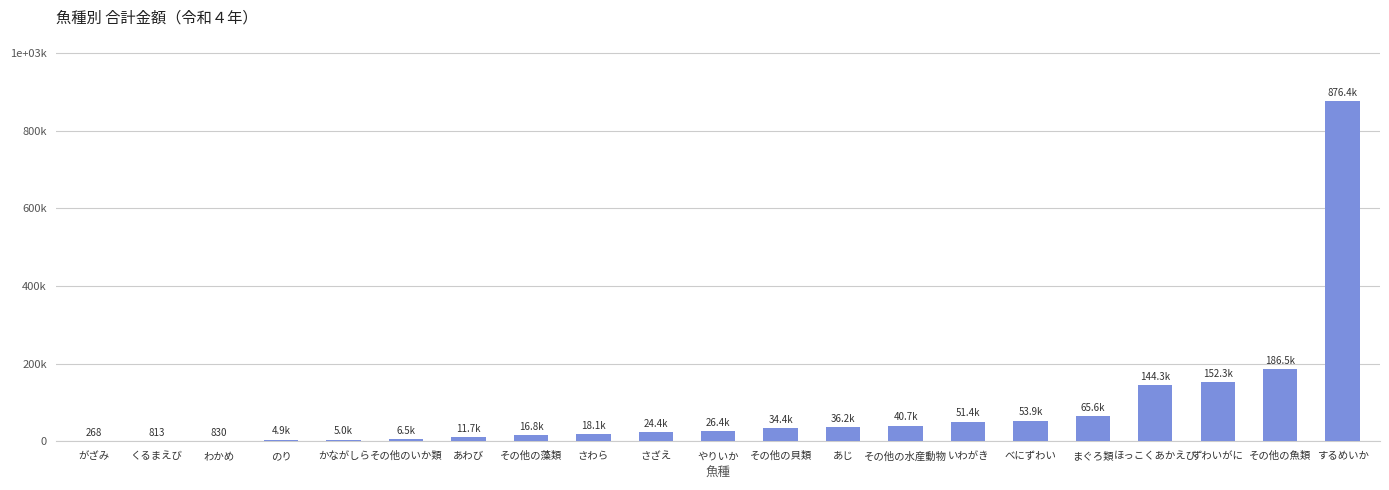

Which category has the lowest value across all series?

がざみ